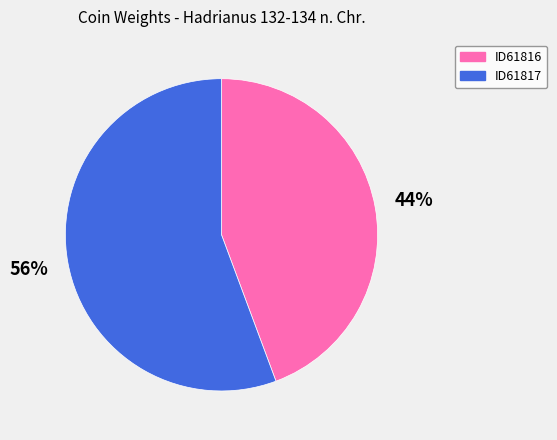

Does ID61816 represent more than half of the total?

No